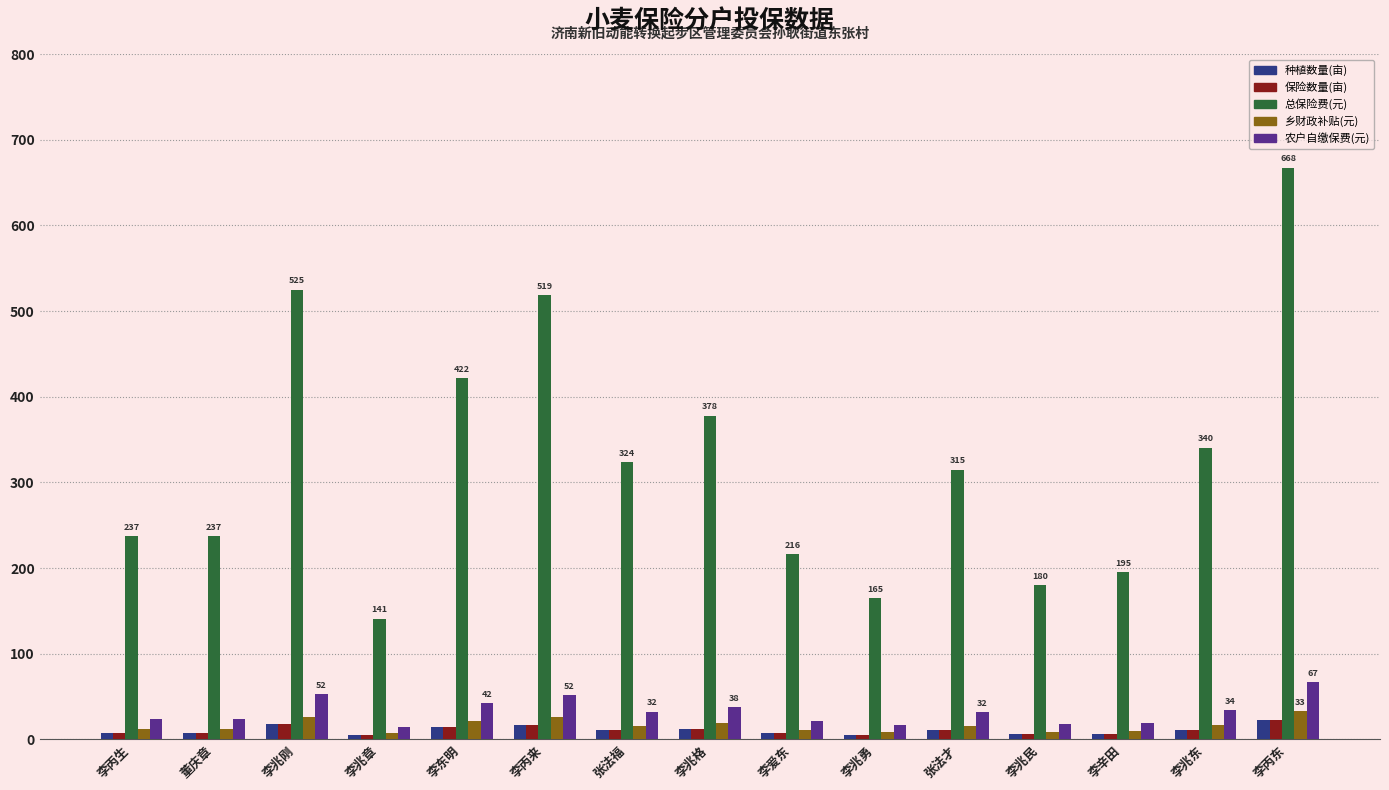

What is the lowest value of the 总保险费(元) series?

141.0